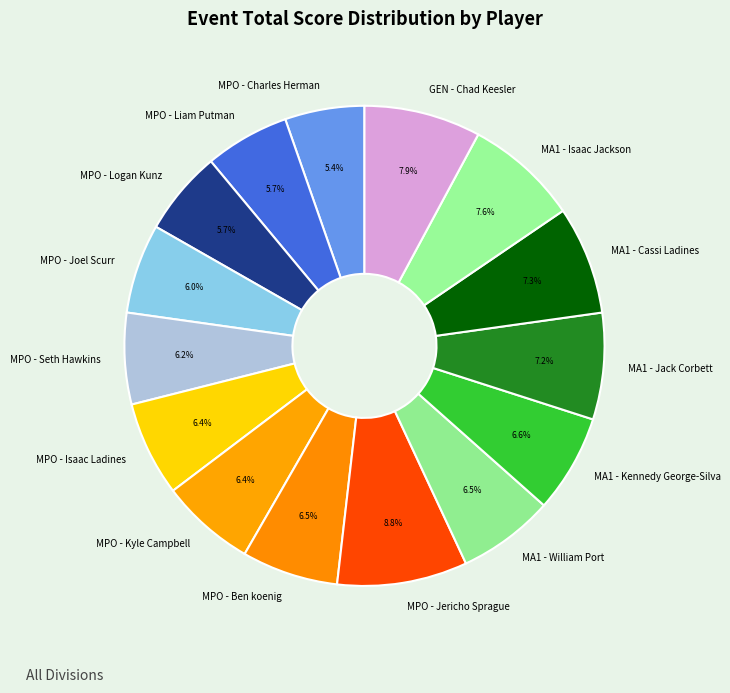

True or false: MA1 - Jack Corbett accounts for 19% of the total.

False